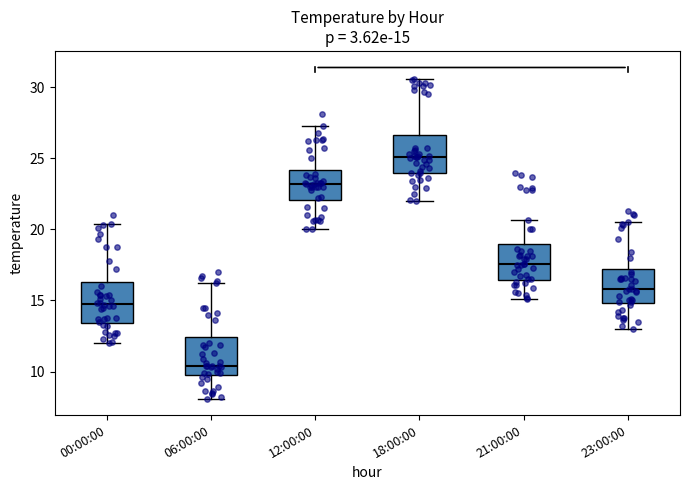

Which box's median line is the lowest?

06:00:00